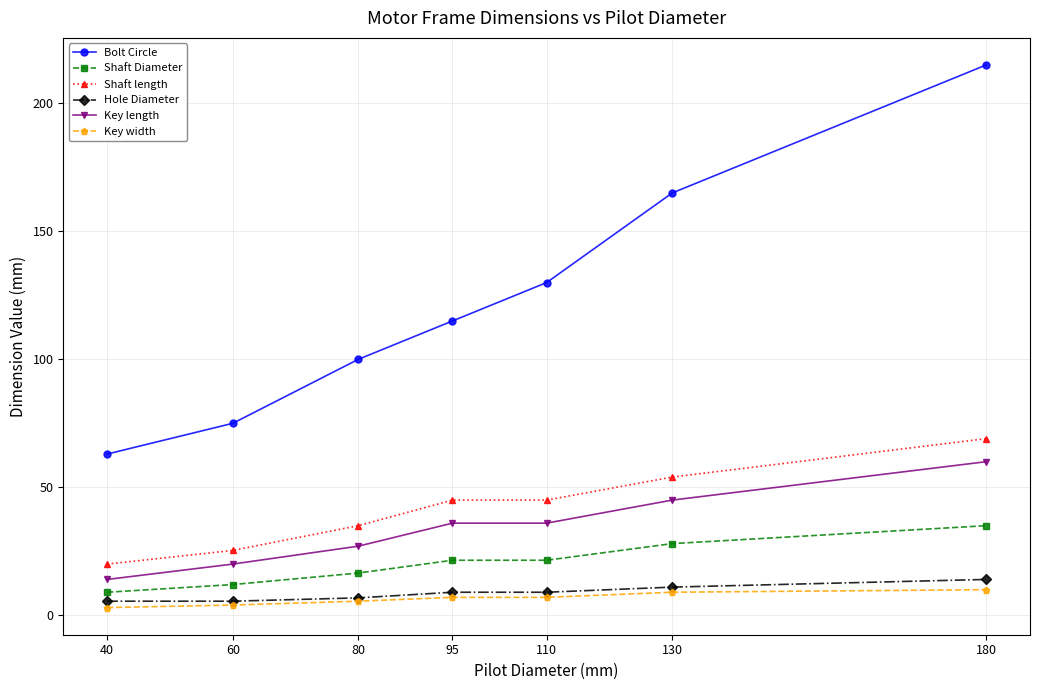

Between 60 and 110, which series saw the biggest shift?

Bolt Circle